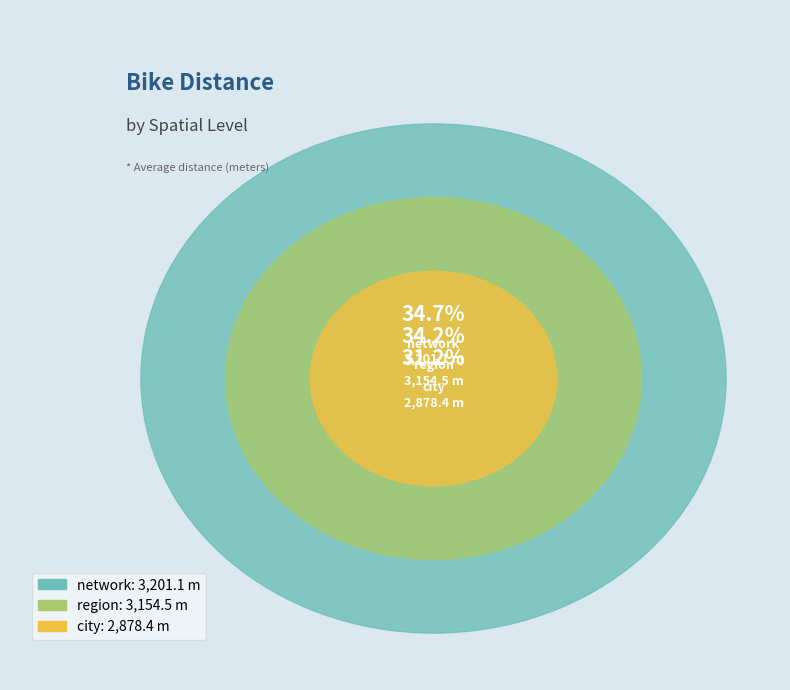

To the nearest percent, what is the difference between the largest and smallest slice percentages?

3%